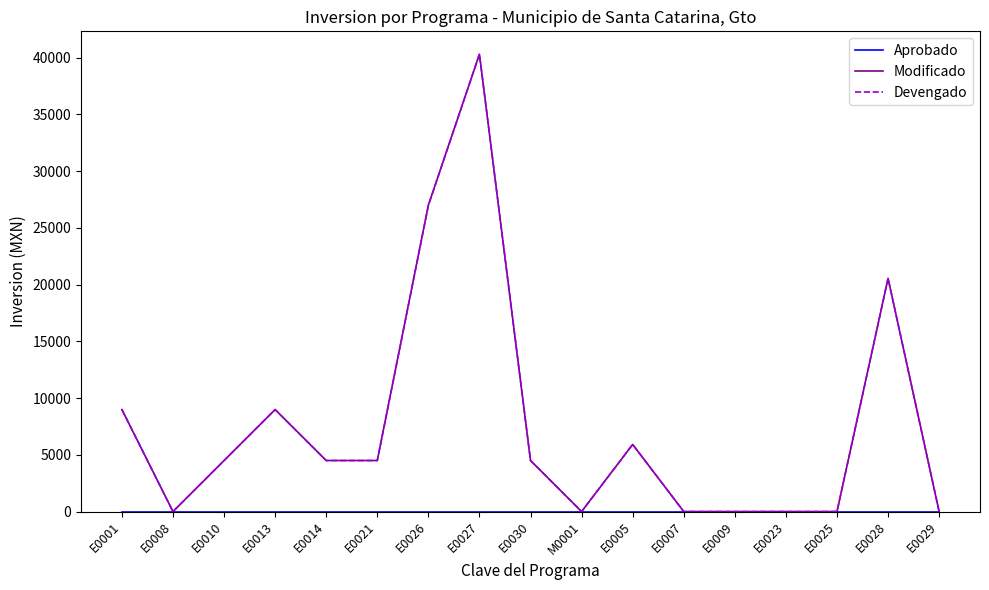

What is the spread (max minus min) of values at E0021?

4500.0